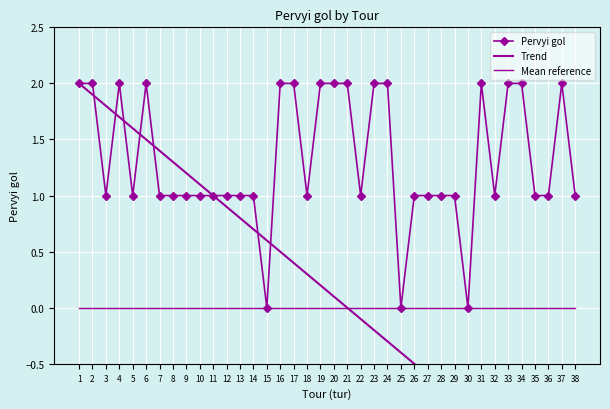

Reading left to right, what are all the values shown in this chart?

Pervyi gol: 1=2.0	2=2.0	3=1.0	4=2.0	5=1.0	6=2.0	7=1.0	8=1.0	9=1.0	10=1.0	11=1.0	12=1.0	13=1.0	14=1.0	15=0.0	16=2.0	17=2.0	18=1.0	19=2.0	20=2.0	21=2.0	22=1.0	23=2.0	24=2.0	25=0.0	26=1.0	27=1.0	28=1.0	29=1.0	30=0.0	31=2.0	32=1.0	33=2.0	34=2.0	35=1.0	36=1.0	37=2.0	38=1.0
Trend: 1=2.0	2=1.9	3=1.8	4=1.7	5=1.6	6=1.5	7=1.4	8=1.3	9=1.2	10=1.1	11=1.0	12=0.9	13=0.8	14=0.7	15=0.6	16=0.5	17=0.4	18=0.3	19=0.2	20=0.1	21=0.0	22=-0.1	23=-0.2	24=-0.3	25=-0.4	26=-0.5	27=-0.6	28=-0.7	29=-0.8	30=-0.9	31=-1.0	32=-1.1	33=-1.2	34=-1.3	35=-1.4	36=-1.5	37=-1.6	38=-1.7
Mean reference: 1=0.0	2=0.0	3=0.0	4=0.0	5=0.0	6=0.0	7=0.0	8=0.0	9=0.0	10=0.0	11=0.0	12=0.0	13=0.0	14=0.0	15=0.0	16=0.0	17=0.0	18=0.0	19=0.0	20=0.0	21=0.0	22=0.0	23=0.0	24=0.0	25=0.0	26=0.0	27=0.0	28=0.0	29=0.0	30=0.0	31=0.0	32=0.0	33=0.0	34=0.0	35=0.0	36=0.0	37=0.0	38=0.0